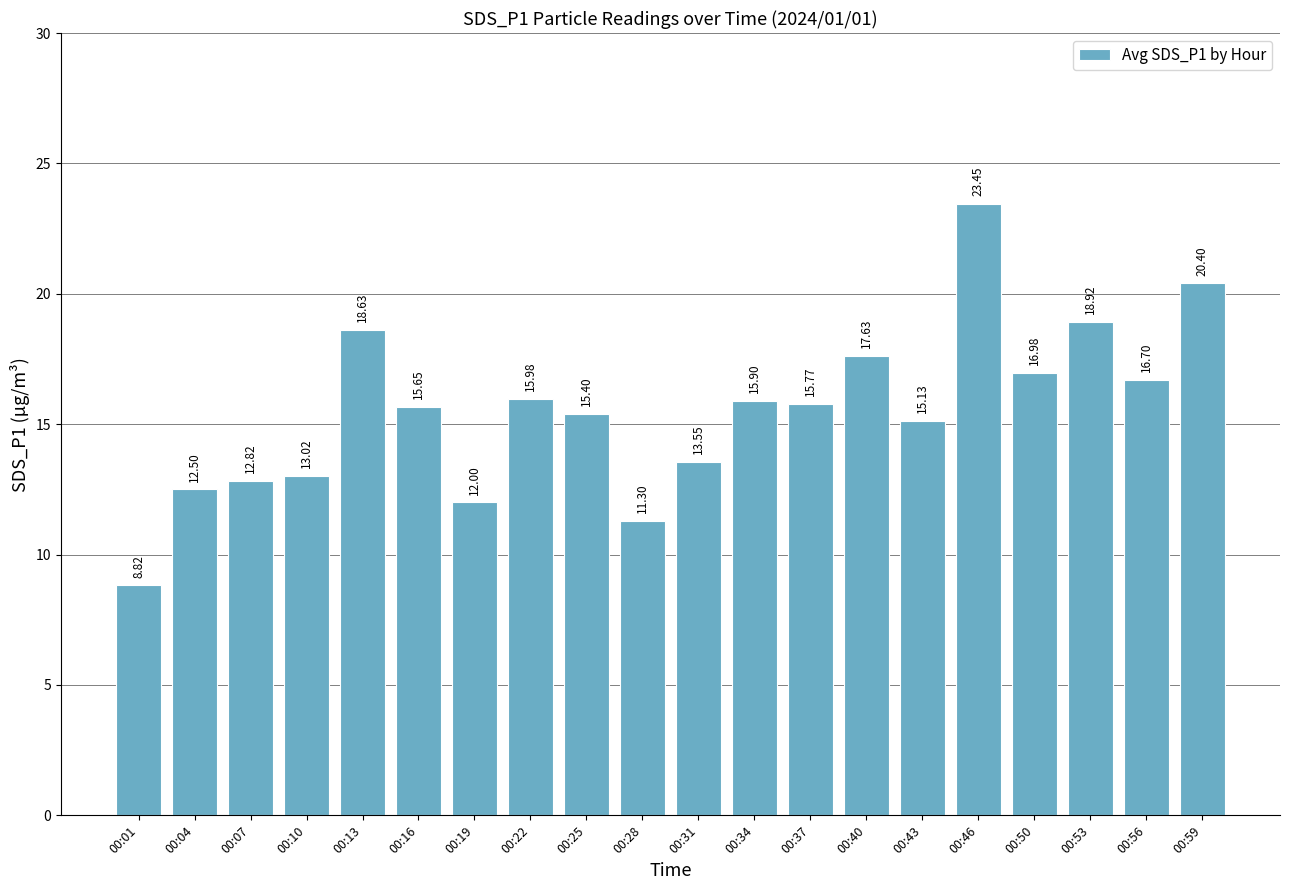

Which label corresponds to the smallest value in the chart?

00:01